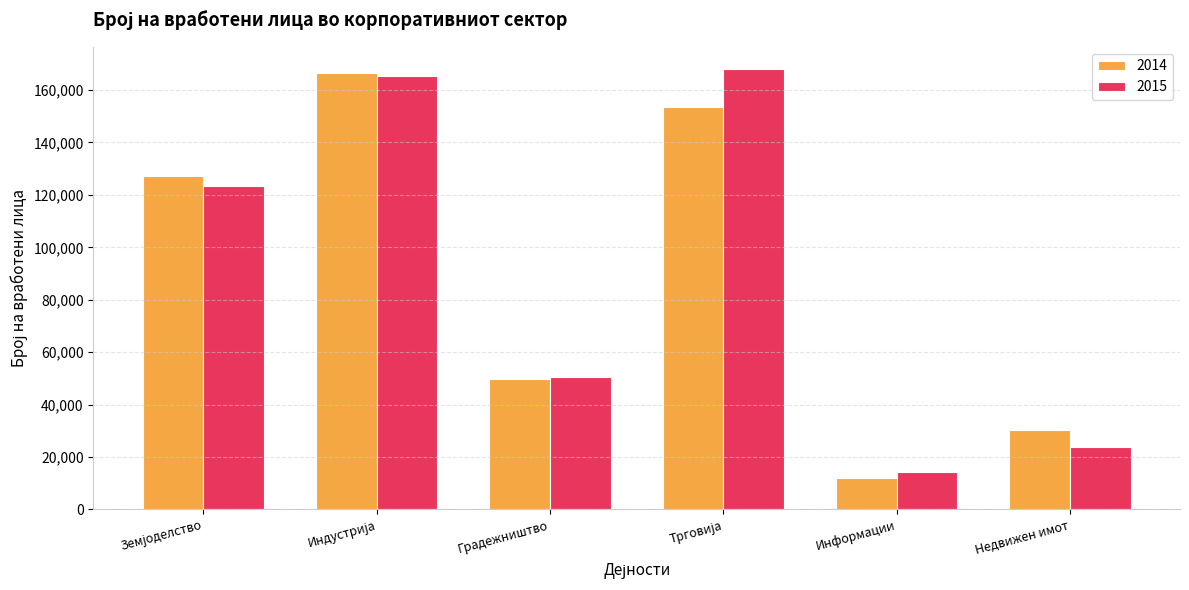

What is the greatest value displayed?

168072.0